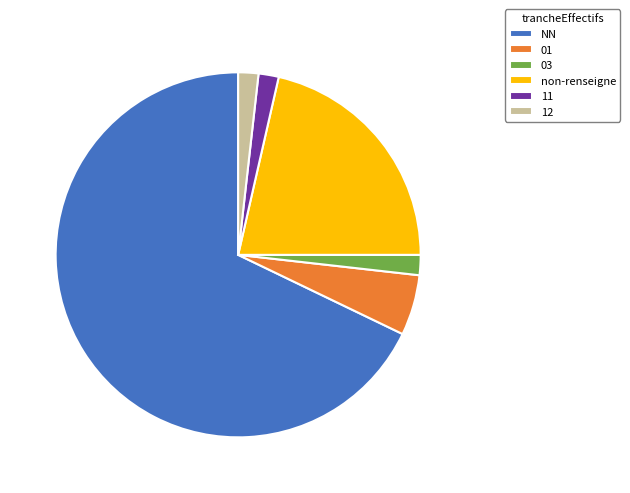

Is the sum of non-renseigne and NN greater than half?

Yes